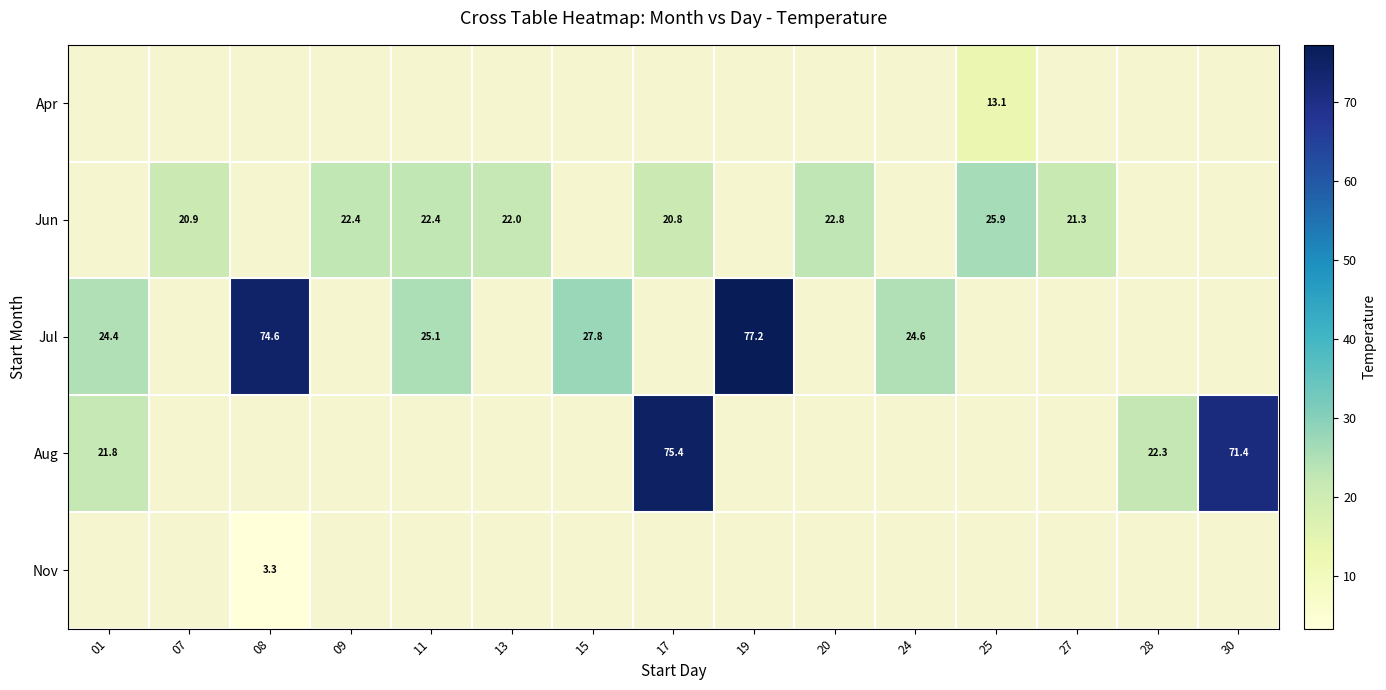

Which has a higher value, 27 or 30?

30